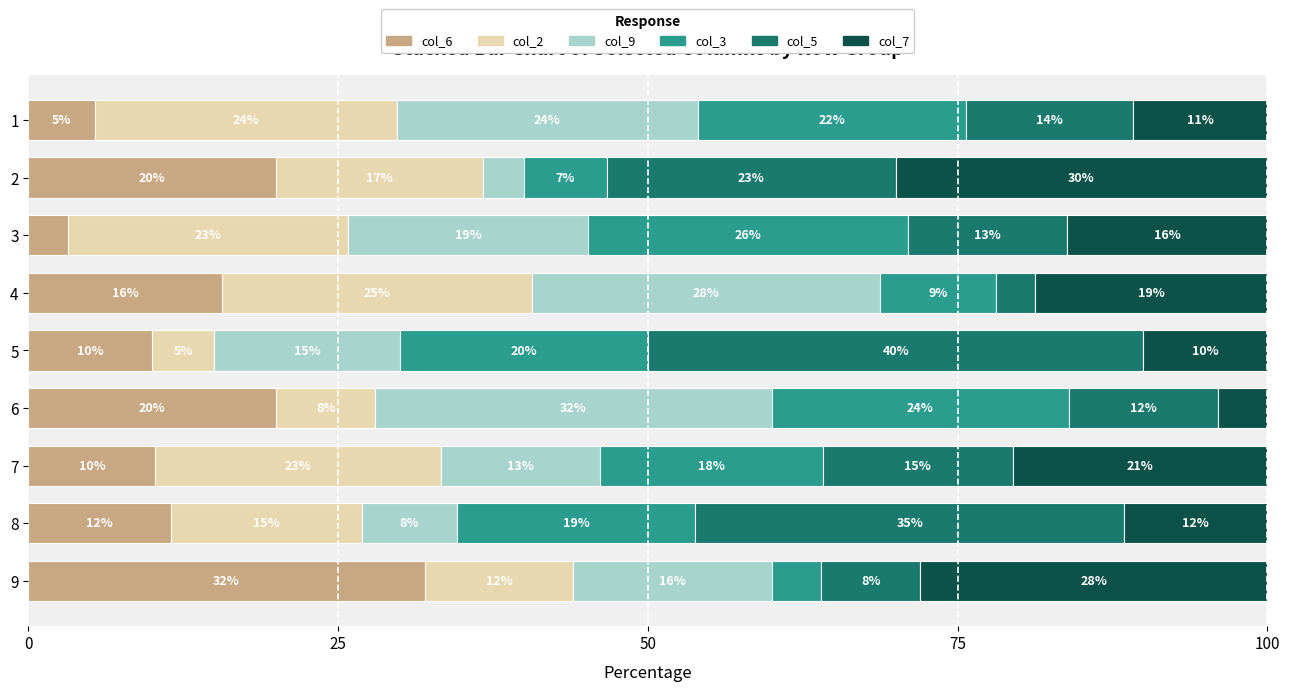

At which label does col_6 reach its peak?

9